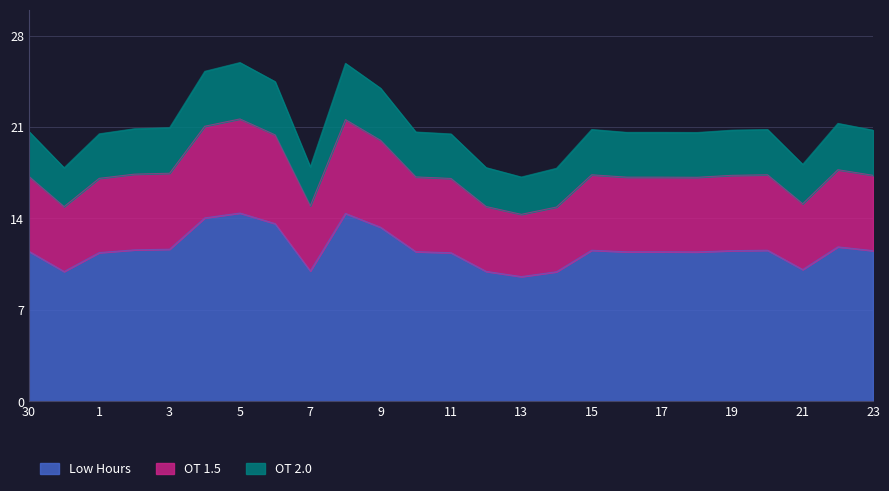

What is the highest value of the Low Hours series?

14.4